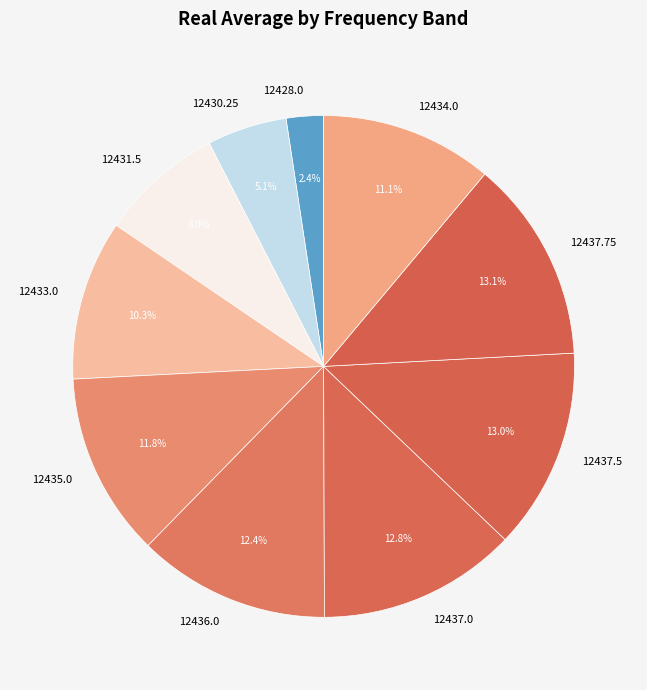

To the nearest percent, what is the difference between the largest and smallest slice percentages?

11%